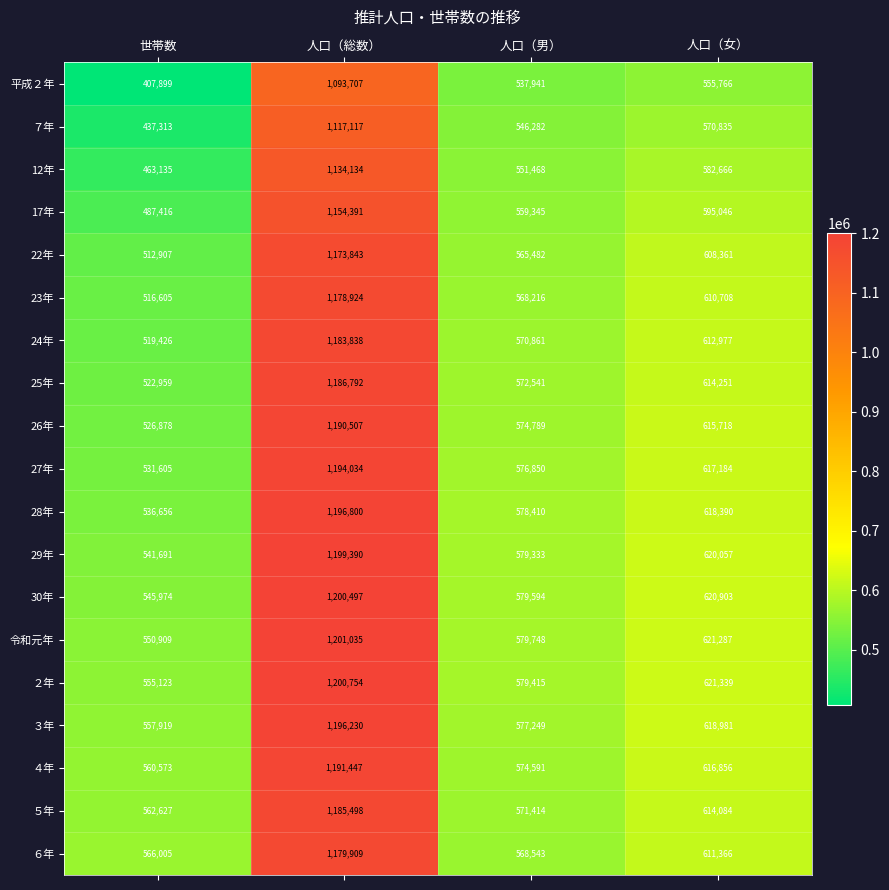

What is the sum of the 26年 values at 世帯数 and 人口（女）?

1142596